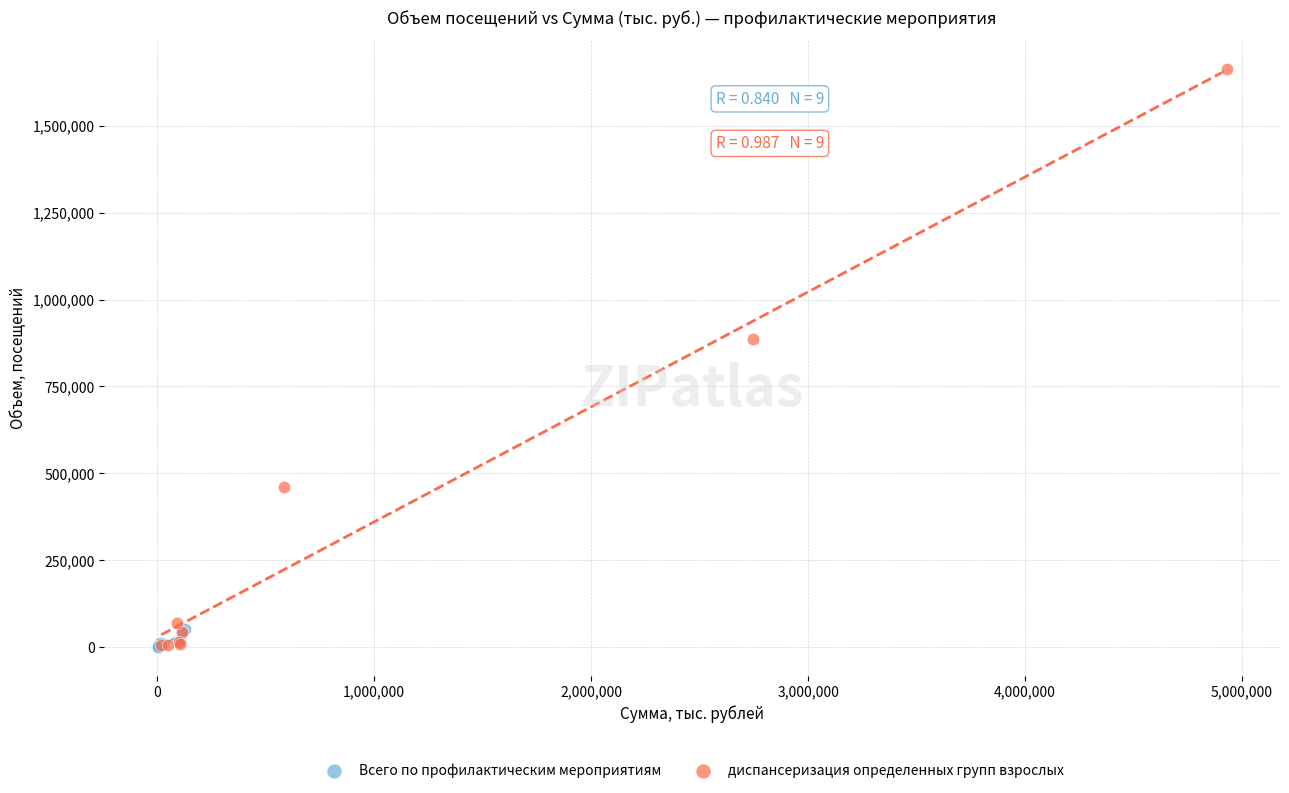

Which series has the largest Y range (max minus min)?

диспансеризация определенных групп взрослых